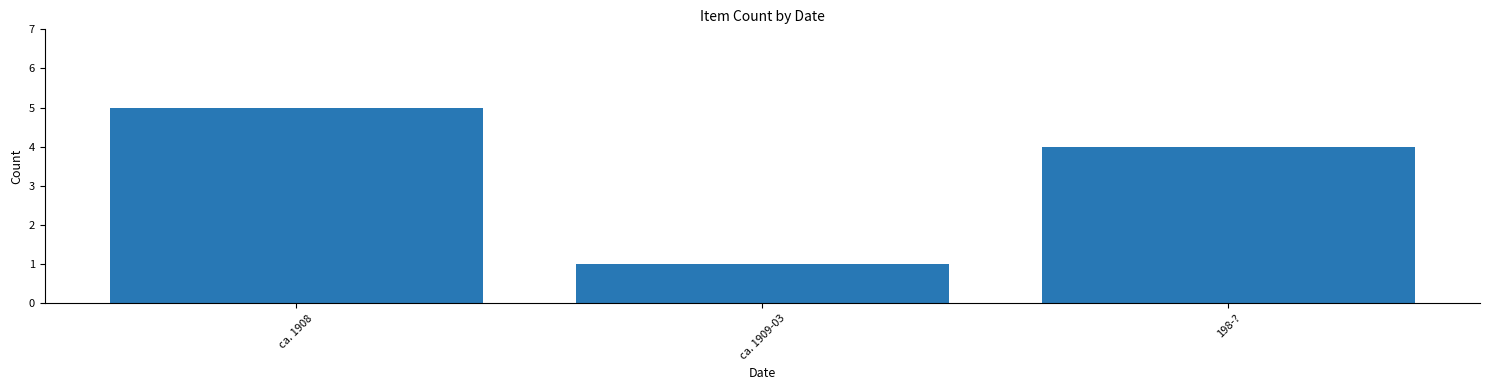

What is the value of the 1st bar from the left?

5